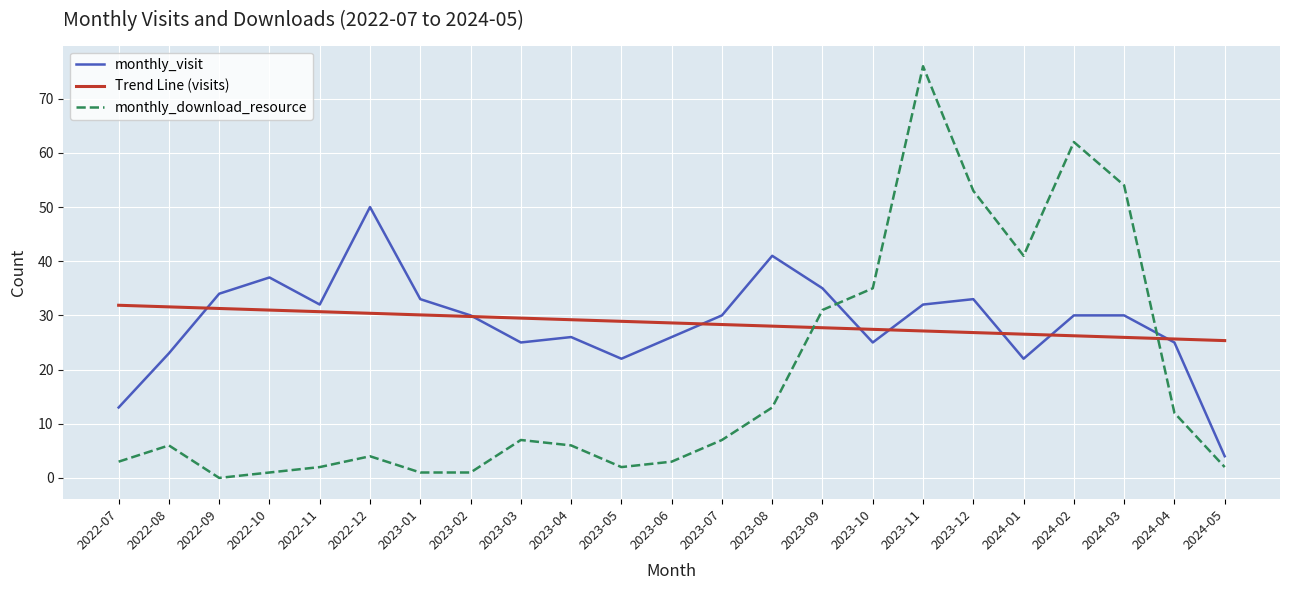

At which category is the sum across all series the highest?

2023-11